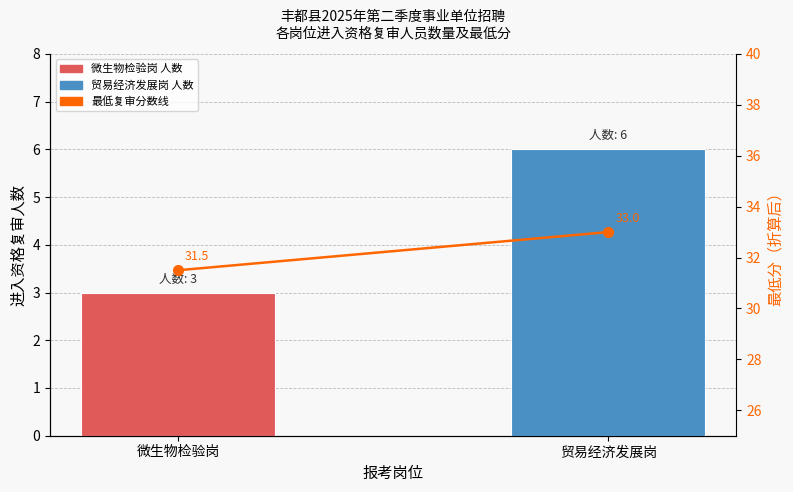

What is the value of the 进入复审人数 bar at the 2nd from the left?

6.0